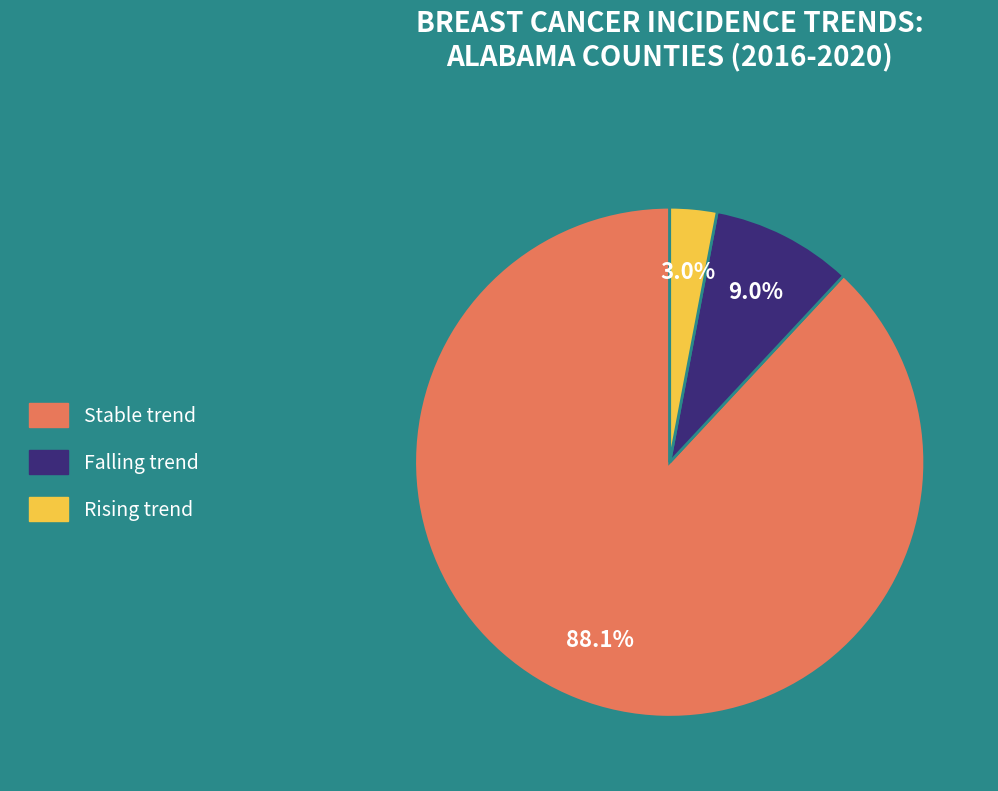

What is the majority slice?

Stable trend